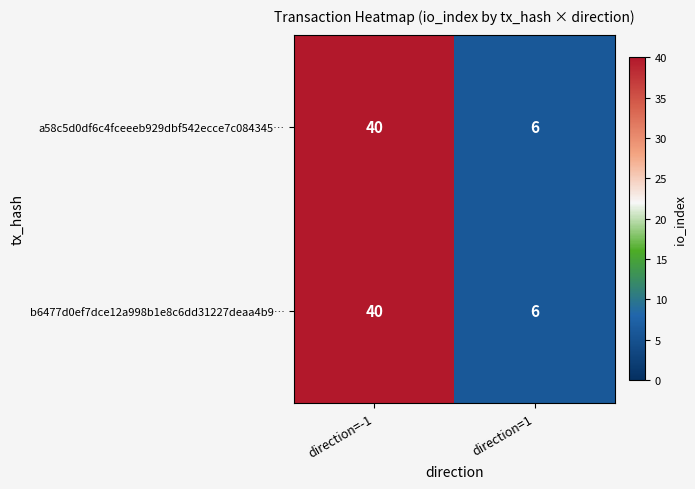

List the labels in order of a58c5d0df6c4fceeeb929dbf542ecce7c084345… value, smallest first.

direction=1, direction=-1